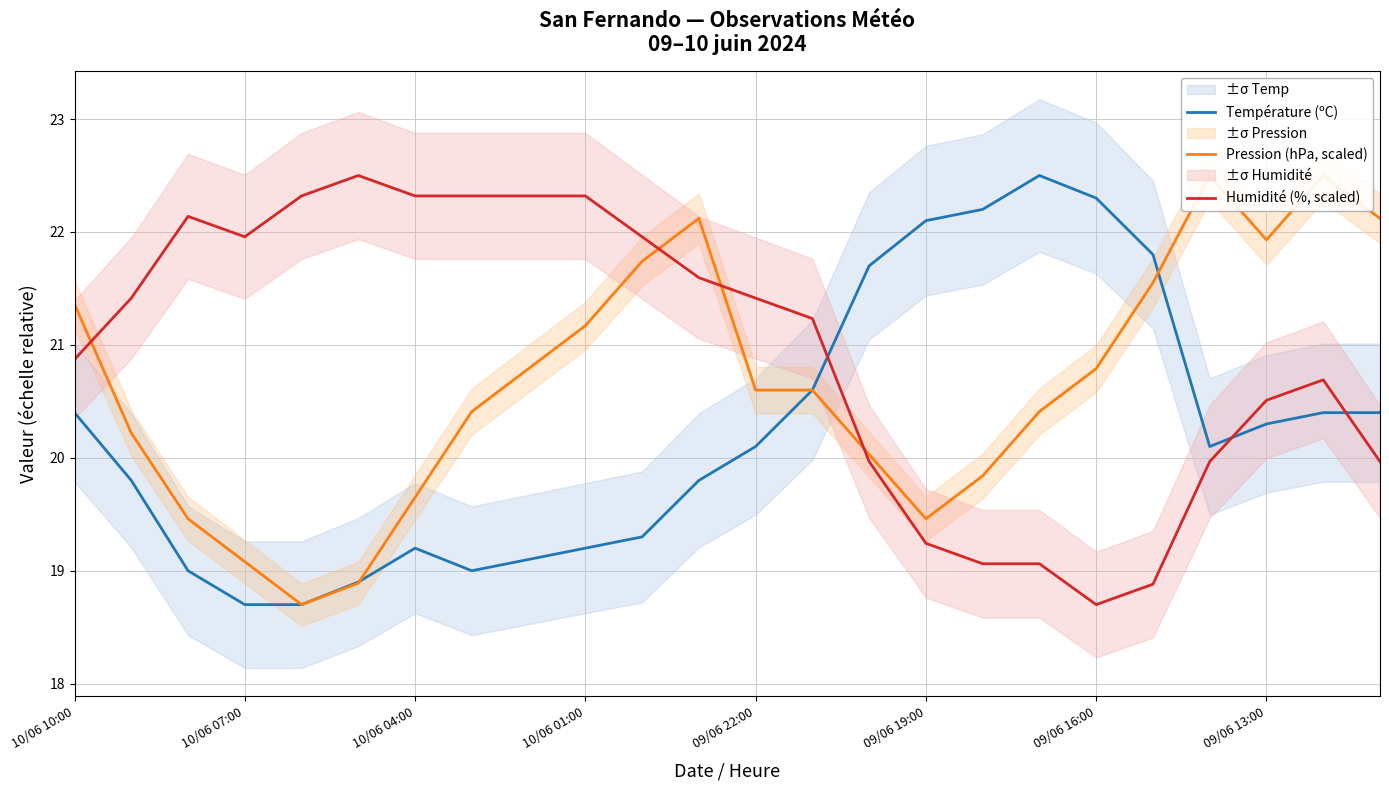

Which category has the lowest value in the Humidité (%, scaled) series?

09/06 16:00